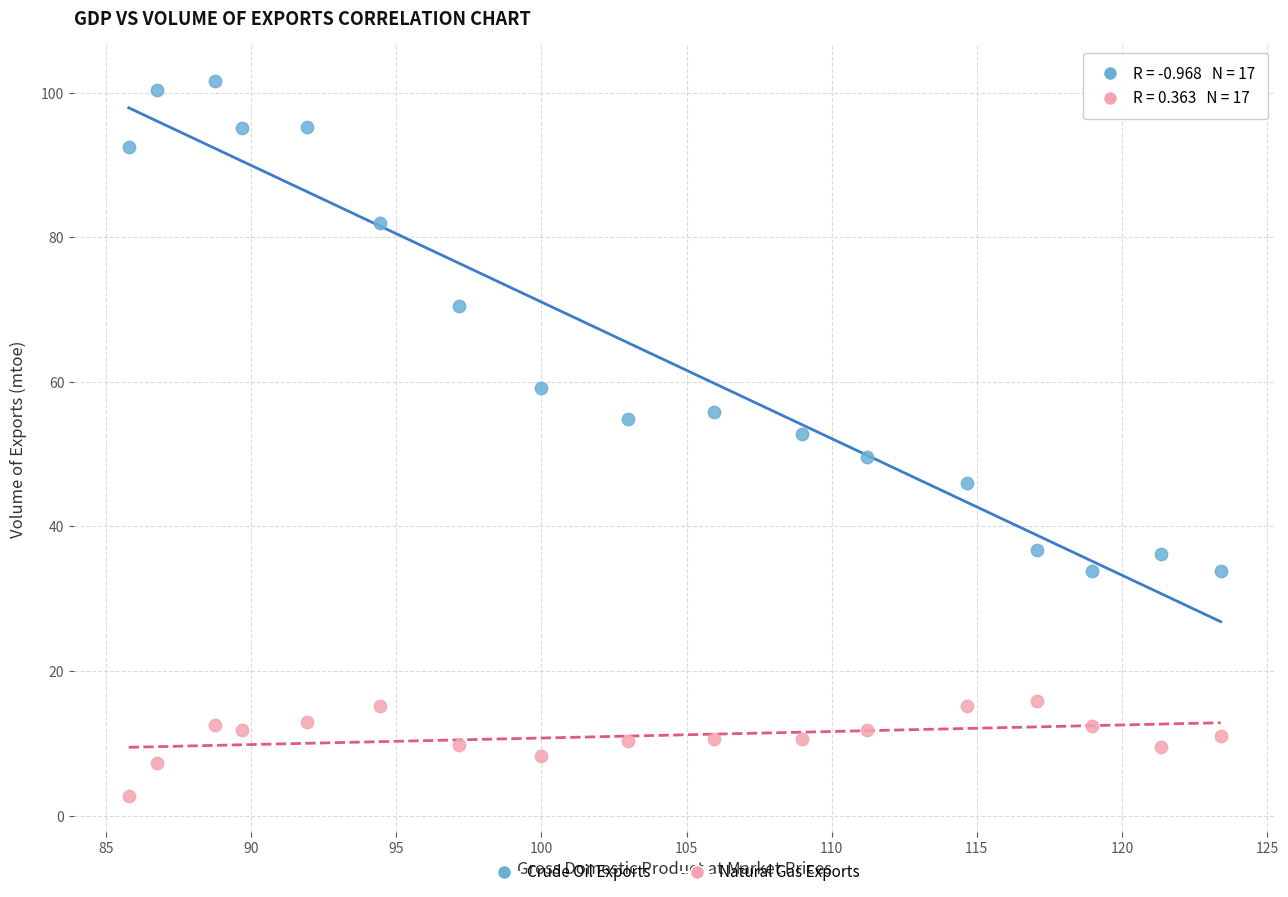

What are all the series names shown in the legend?

Crude Oil Exports, Natural Gas Exports